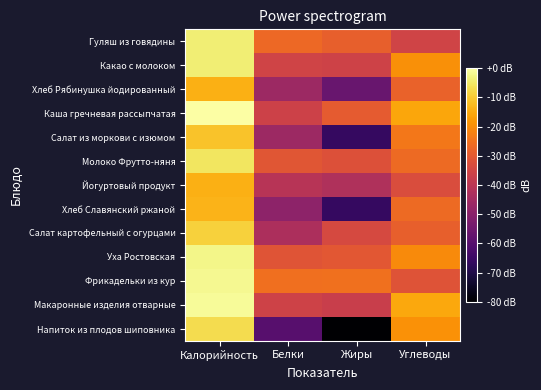

Between Белки and Жиры, which series saw the biggest shift?

Салат из моркови с изюмом